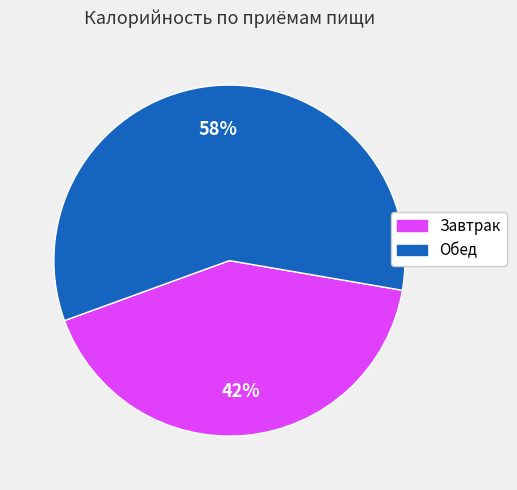

To the nearest percent, what is the average slice percentage?

50%